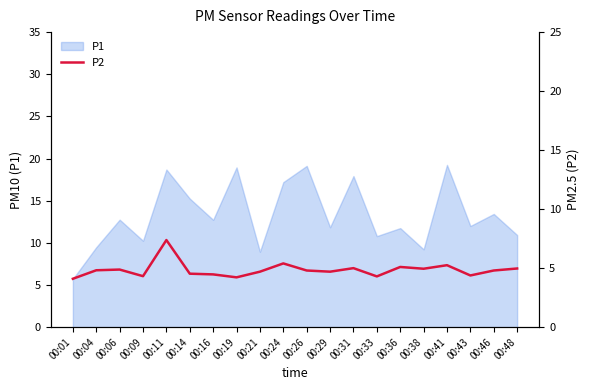

True or false: P1 has a value of 17.2 at 00:24.

True